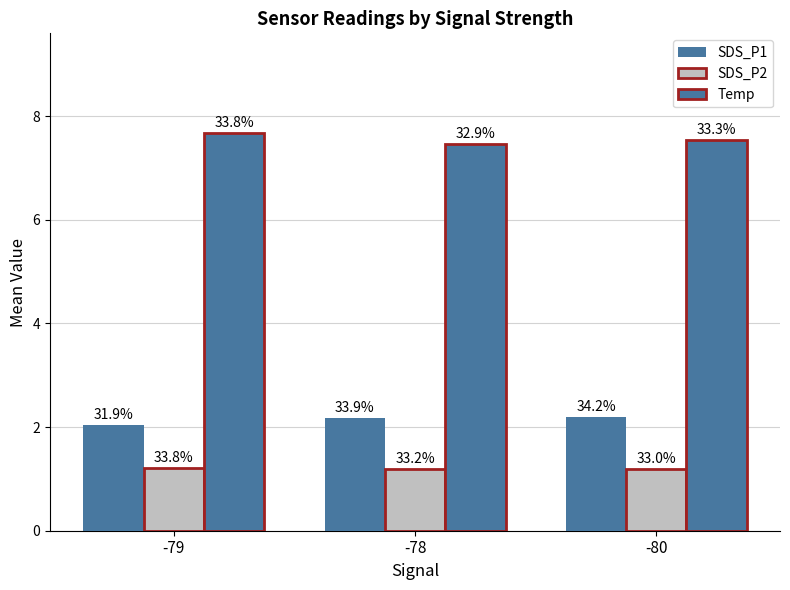

What is the difference between the Temp values at -78 and -79?

0.2